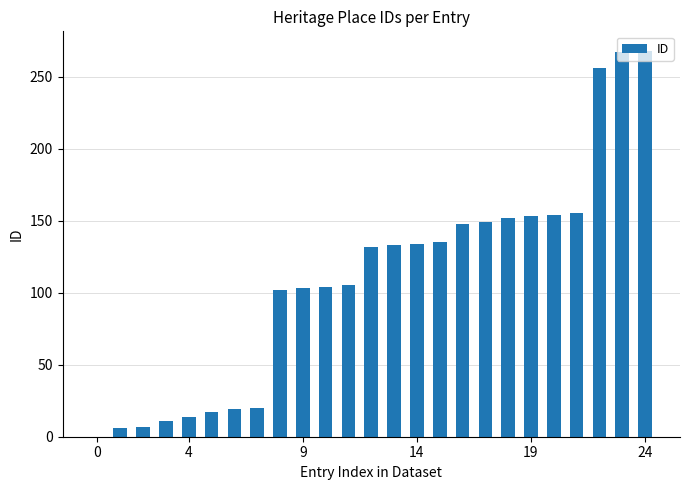

What is the maximum value shown in the chart?

268